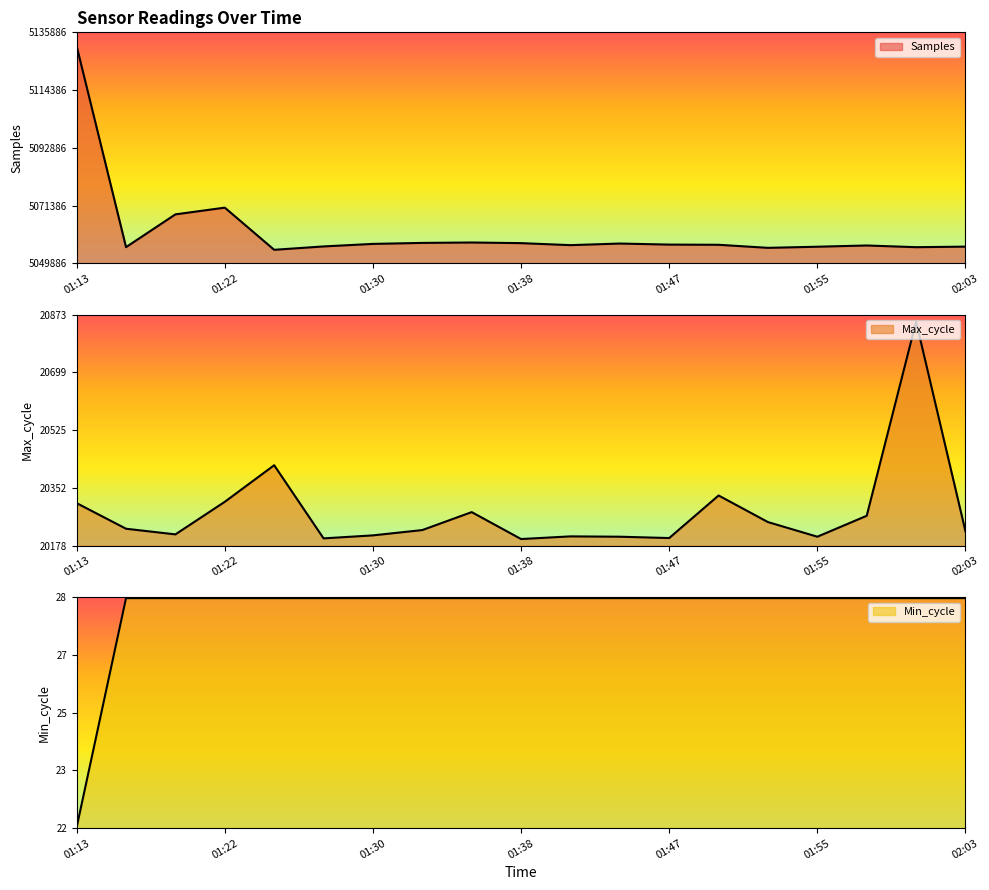

What position from the right is 01:55?

4